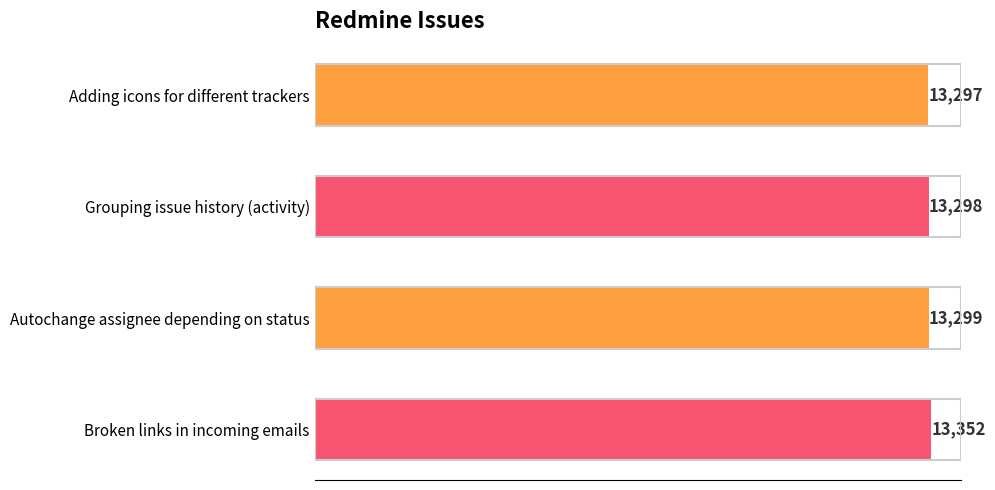

How many data points are less than 13299?

2